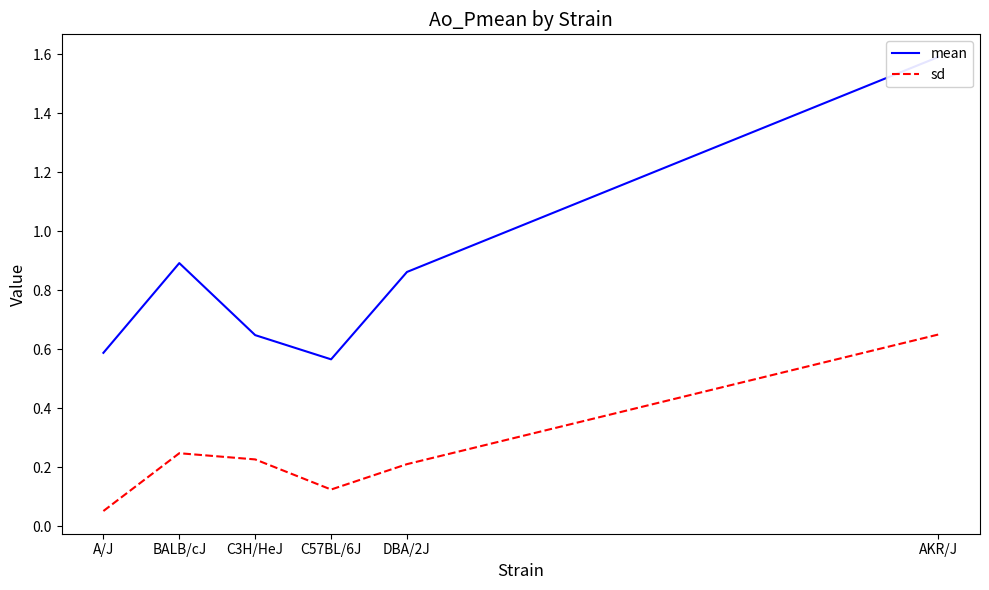

True or false: mean and sd intersect in this chart.

False